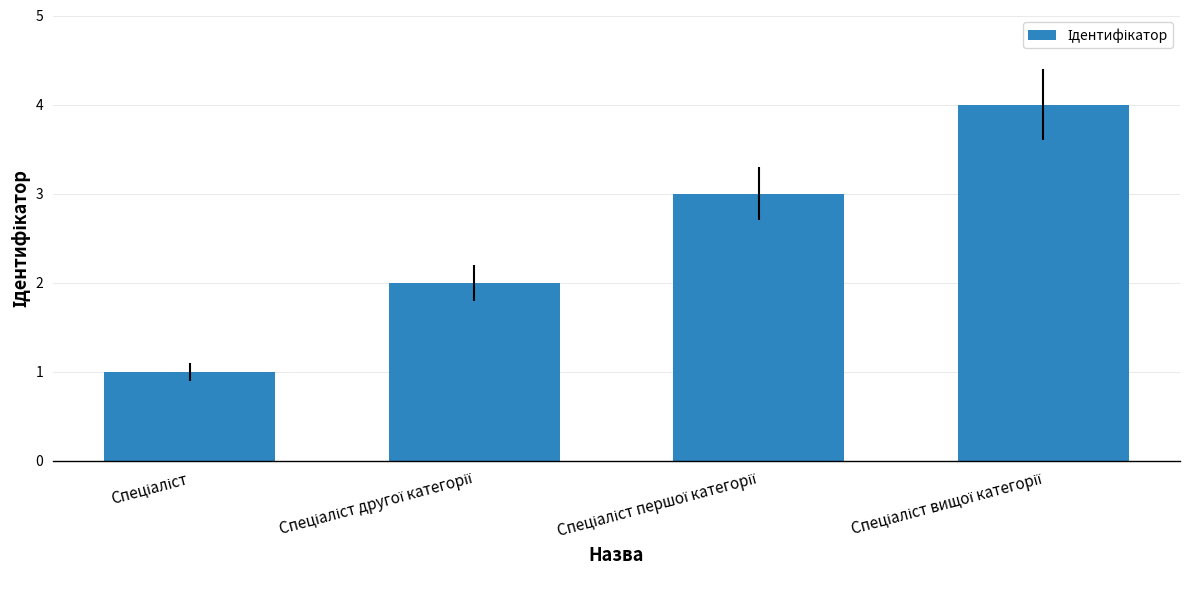

What is the difference between the maximum and minimum values?

3